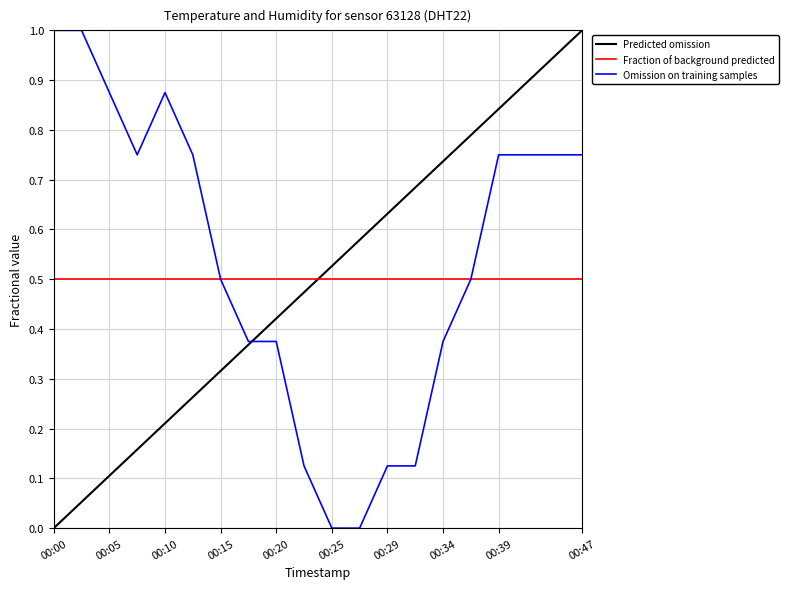

List the labels in order of value, largest first.

00:00, 00:02, 00:05, 00:10, 00:07, 00:12, 00:39, 00:42, 00:44, 00:47, 00:15, 00:37, 00:17, 00:20, 00:34, 00:22, 00:29, 00:32, 00:25, 00:27